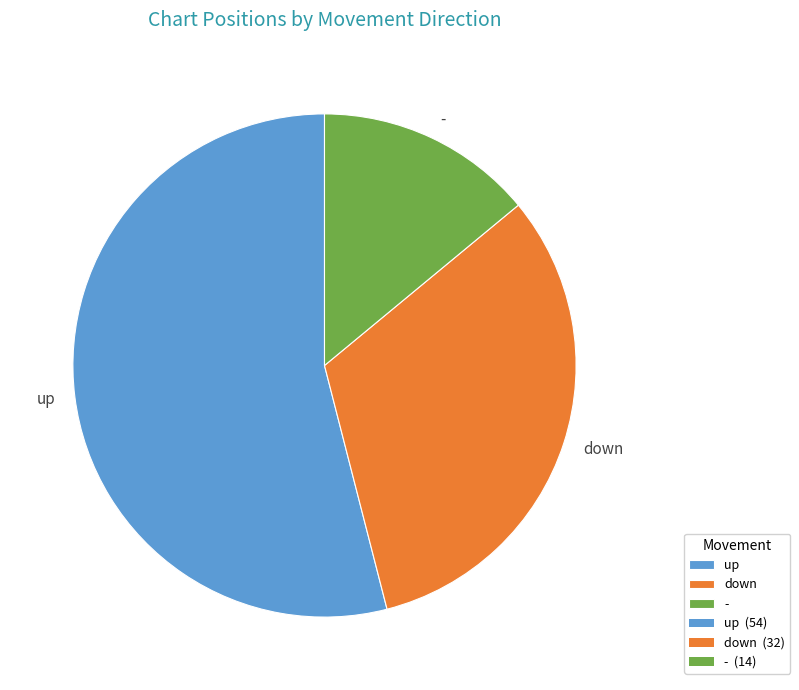

True or false: up accounts for 60% of the total.

False